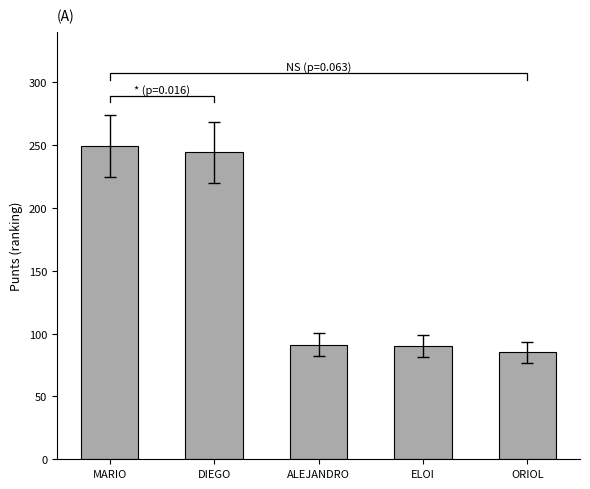

What position from the left is MARIO?

1